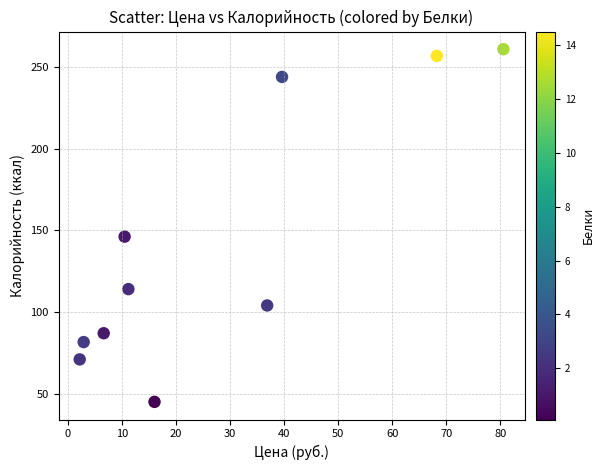

What is the range of Y values (max minus min)?

215.8